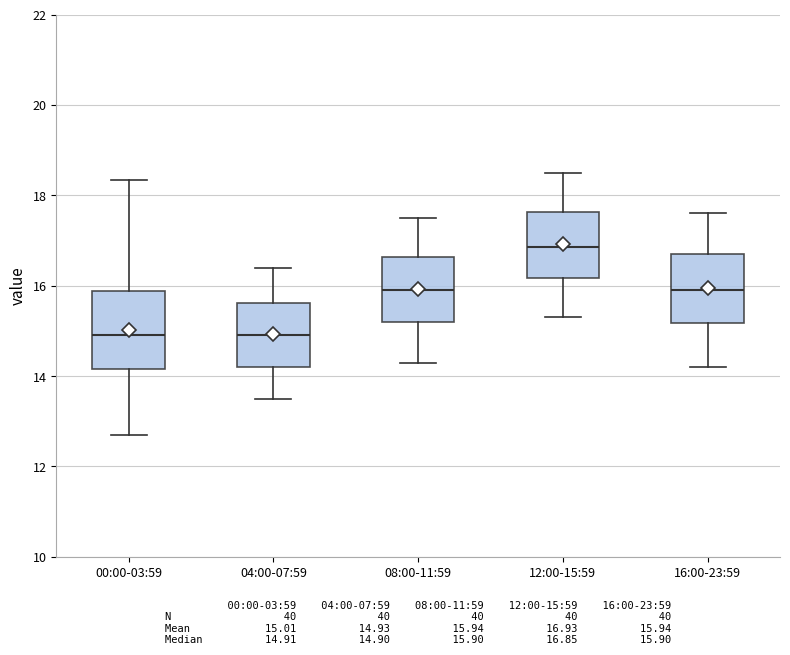

Reading left to right, read every box against the y-axis: the position of its median line, the range the box covers, and the ends of its whiskers. The values are not printed on the chart, so give them approximately, as read against the axis.

00:00-03:59: median 15.0, box 14.2 to 15.8, whiskers 12.8 to 18.4
04:00-07:59: median 15.0, box 14.2 to 15.6, whiskers 13.6 to 16.4
08:00-11:59: median 16.0, box 15.2 to 16.6, whiskers 14.4 to 17.6
12:00-15:59: median 16.8, box 16.2 to 17.6, whiskers 15.4 to 18.6
16:00-23:59: median 16.0, box 15.2 to 16.8, whiskers 14.2 to 17.6